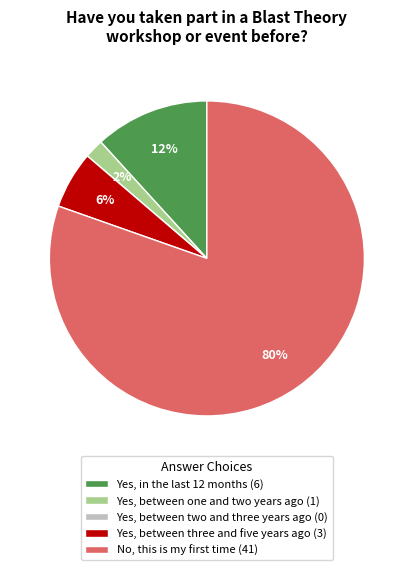

Combined, do Yes, between one and two years ago (1) and Yes, between three and five years ago (3) account for over 50%?

No